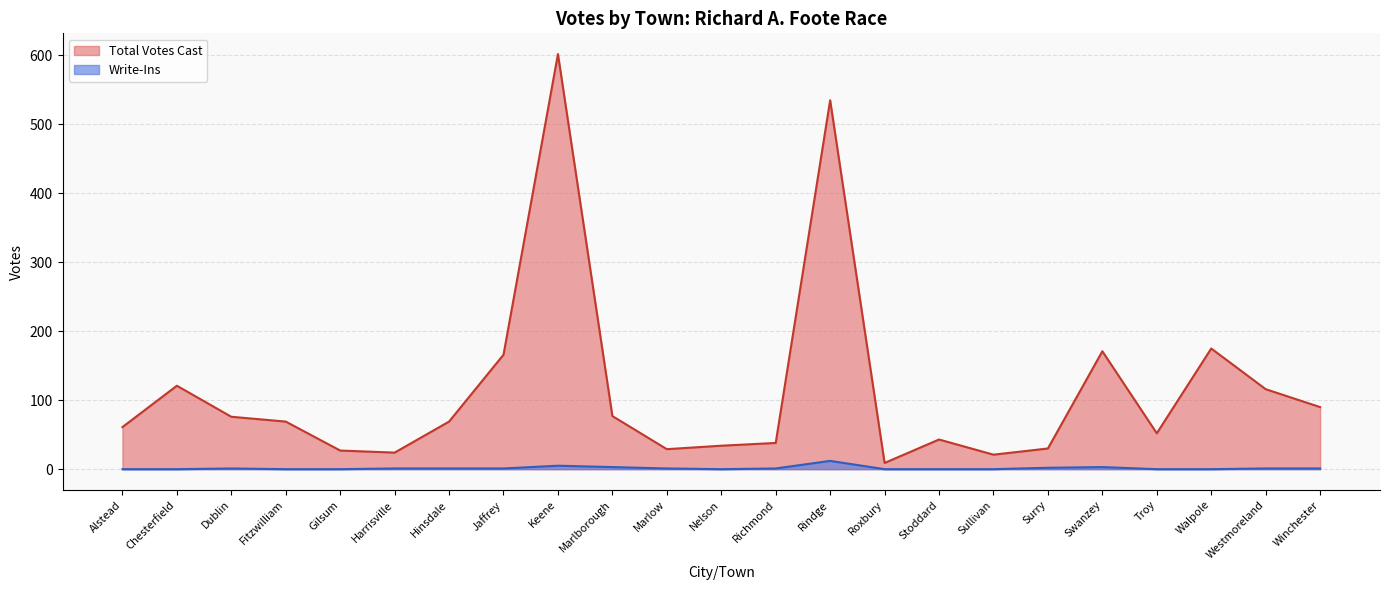

What are all the series names shown in the legend?

Total Votes Cast, Write-Ins